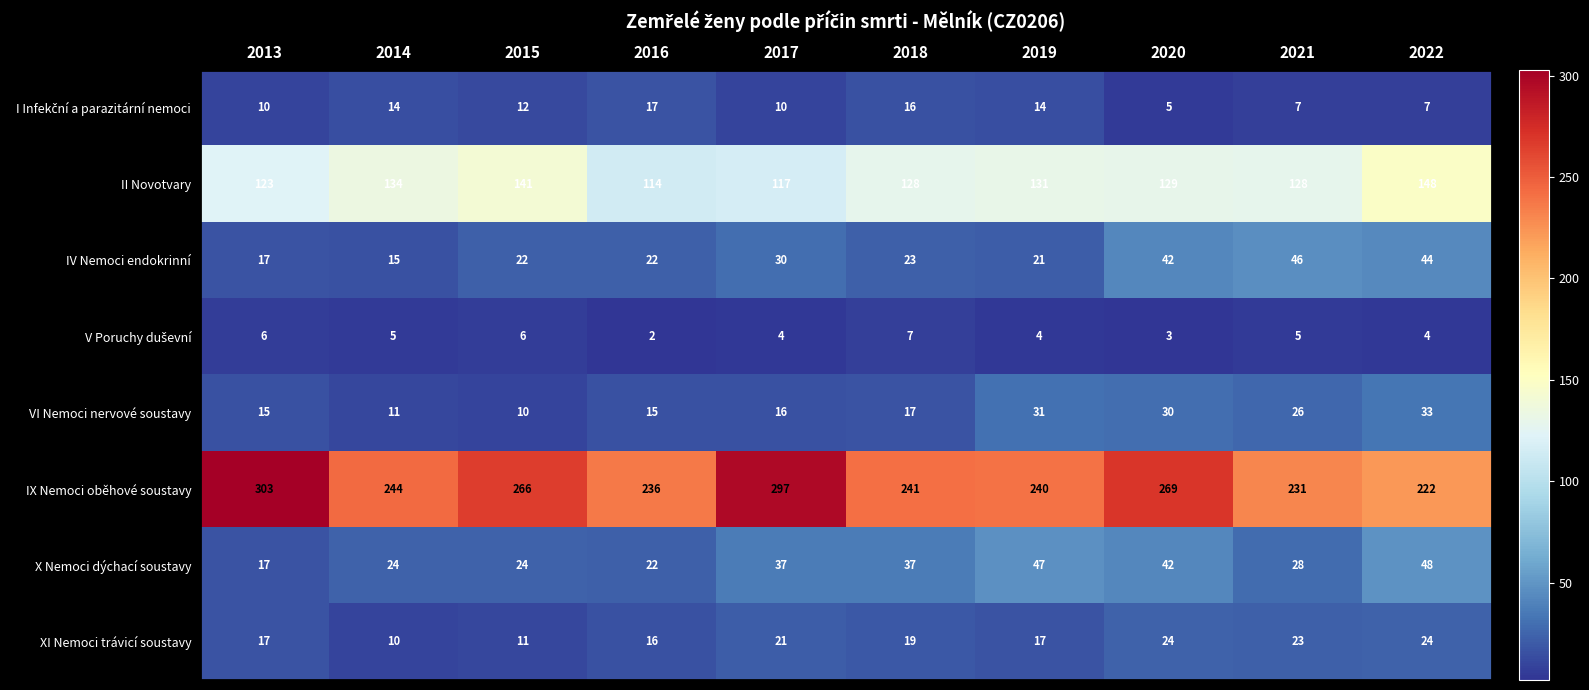

What is the difference between the IX Nemoci oběhové soustavy values at 2019 and 2015?

26